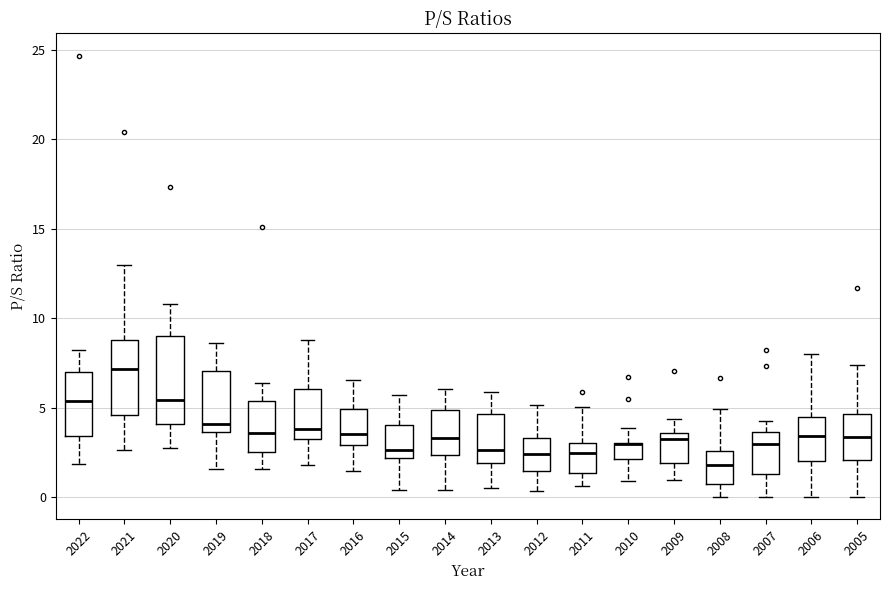

Where does the lower whisker of the box at x = 2018 end on the y-axis? The values are not printed on the chart, so give them approximately, as read against the axis.

1.5